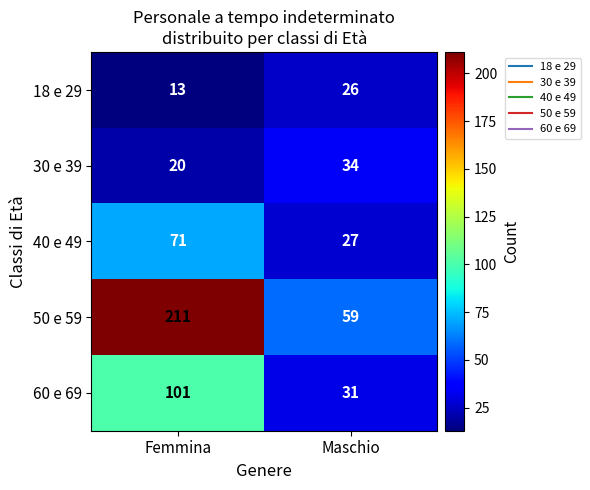

At which category is the sum across all series the highest?

Femmina